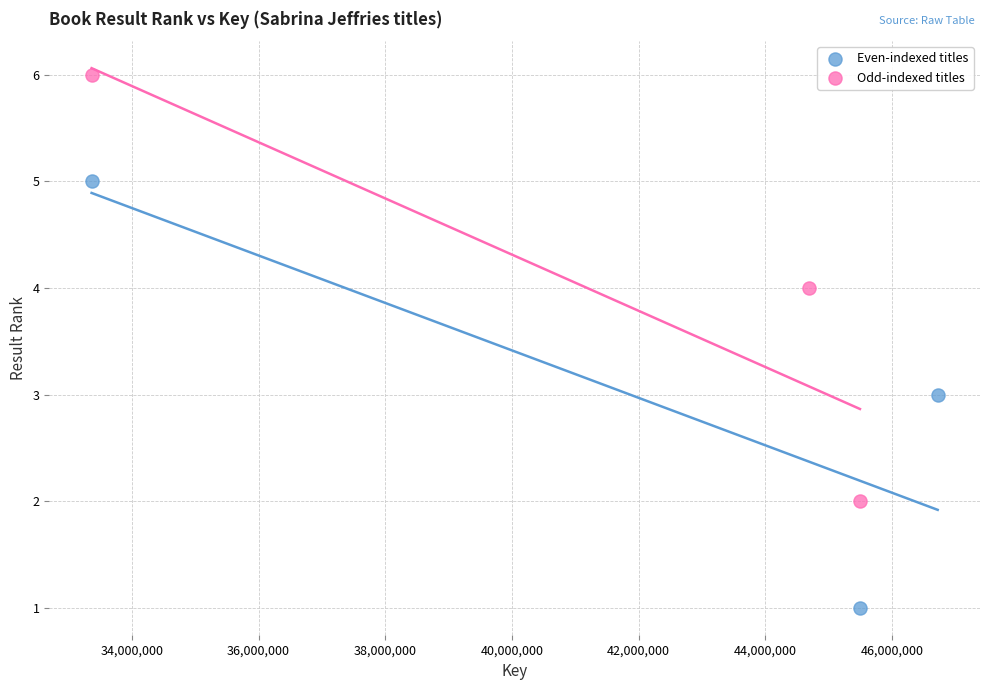

Which series reaches the minimum Y coordinate?

Even-indexed titles